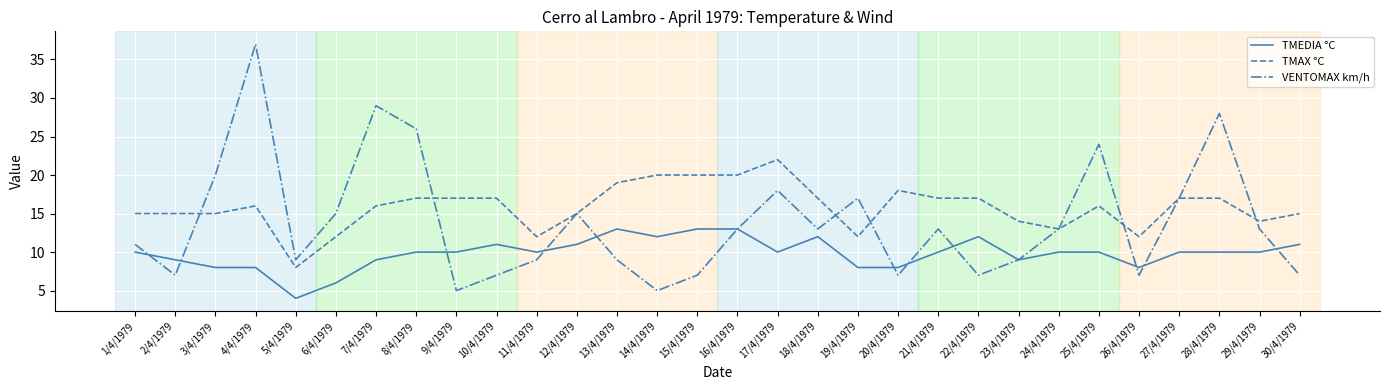

The TMAX °C series shows 17 at 21/4/1979. True or false?

True